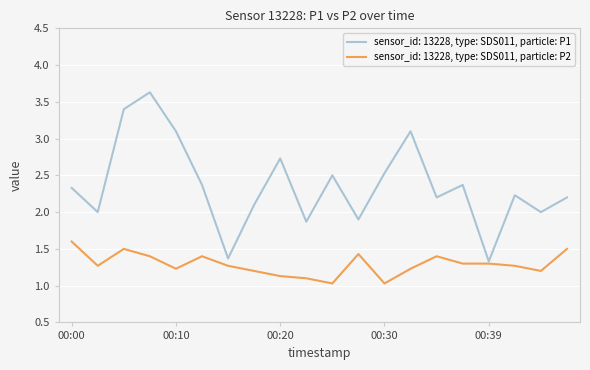

Which series has the widest spread of values?

sensor_id: 13228, type: SDS011, particle: P1